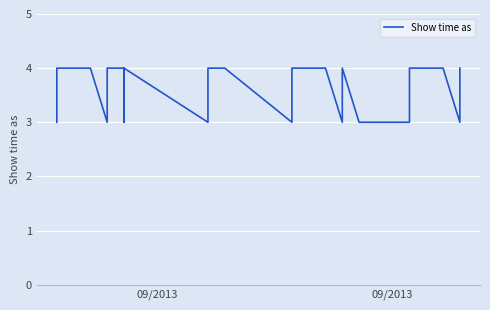

Is it true that the value at 09/2013 is 4?

True